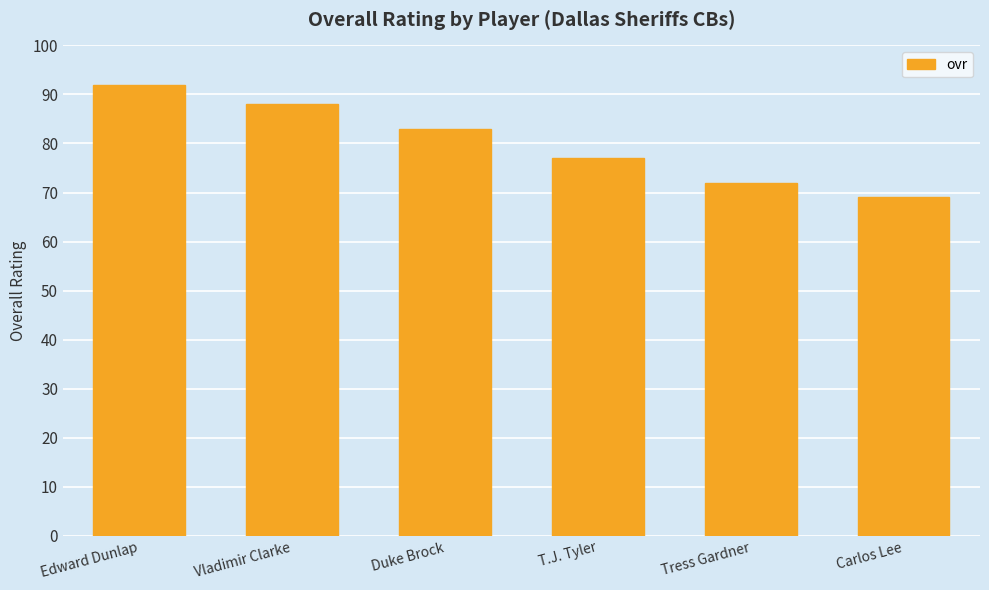

What is the sum of all values?

481